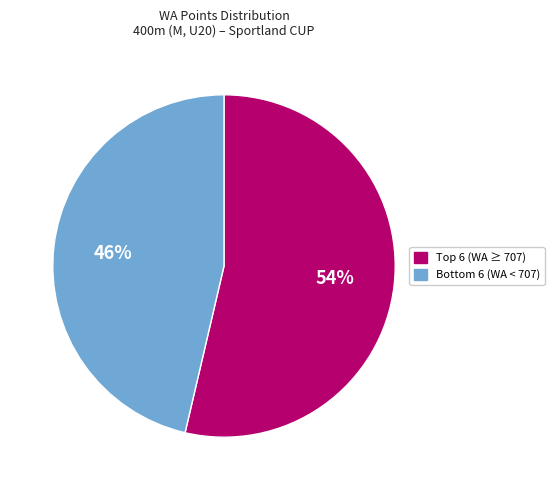

How many slices are in this pie chart?

2